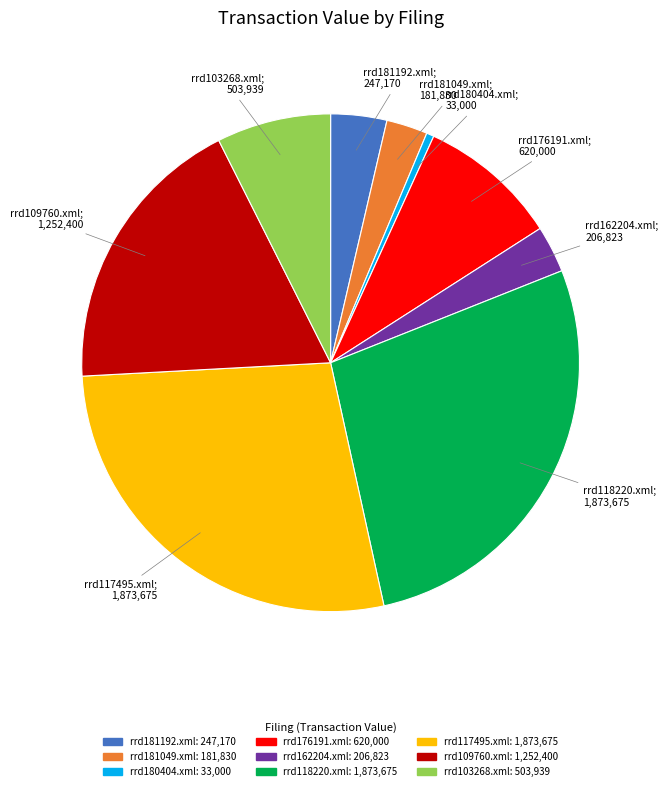

Is there a majority slice in this chart?

No